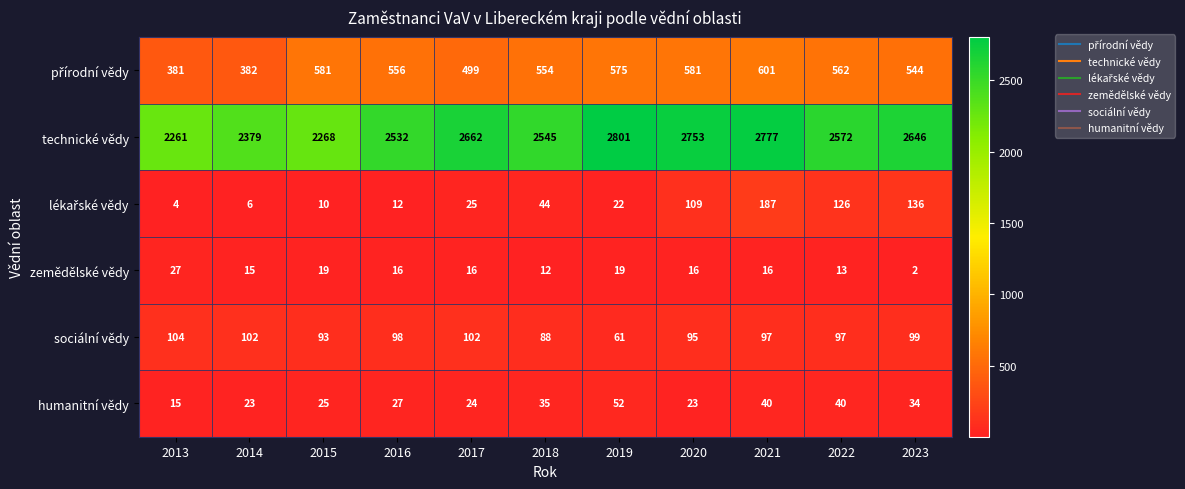

The humanitní vědy series shows 34 at 2023. True or false?

True